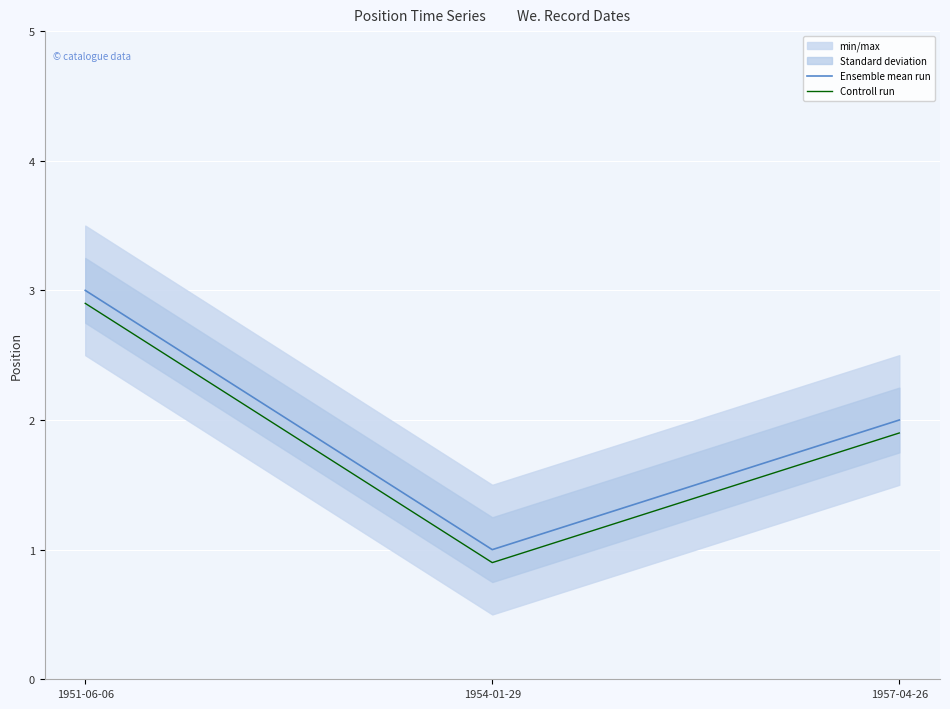

The value of Controll run at 1957-04-26 is 1.9. True or false?

True